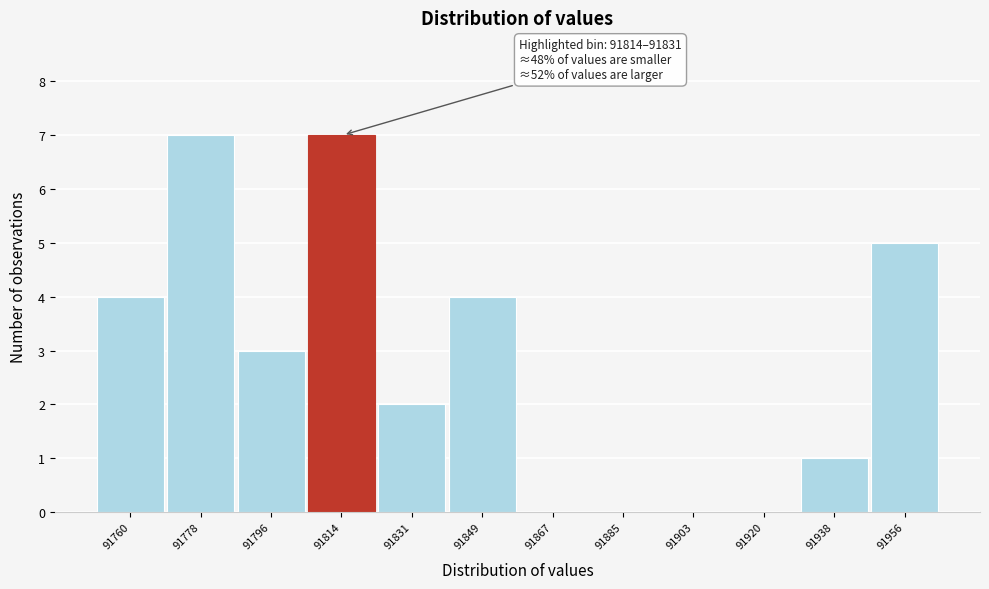

Reading left to right, what are all the values shown in this chart?

91760=4	91778=7	91796=3	91814=7	91831=2	91849=4	91867=0	91885=0	91903=0	91920=0	91938=1	91956=5